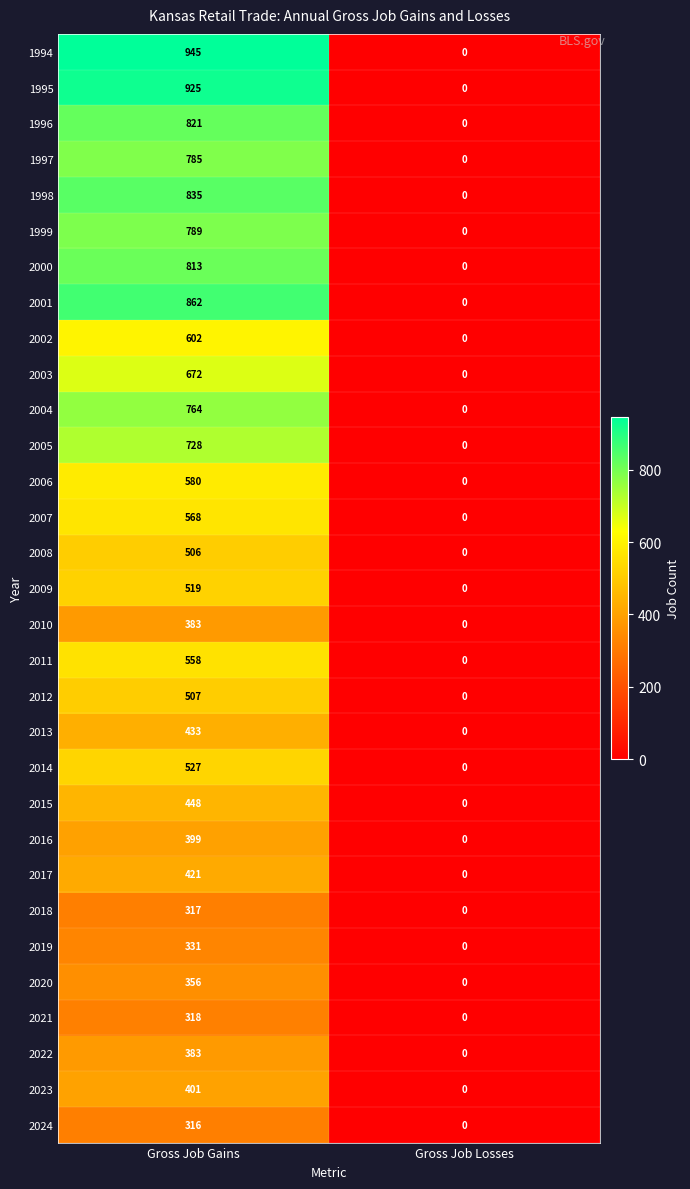

At which category does the chart reach its peak across all series?

Gross Job Gains